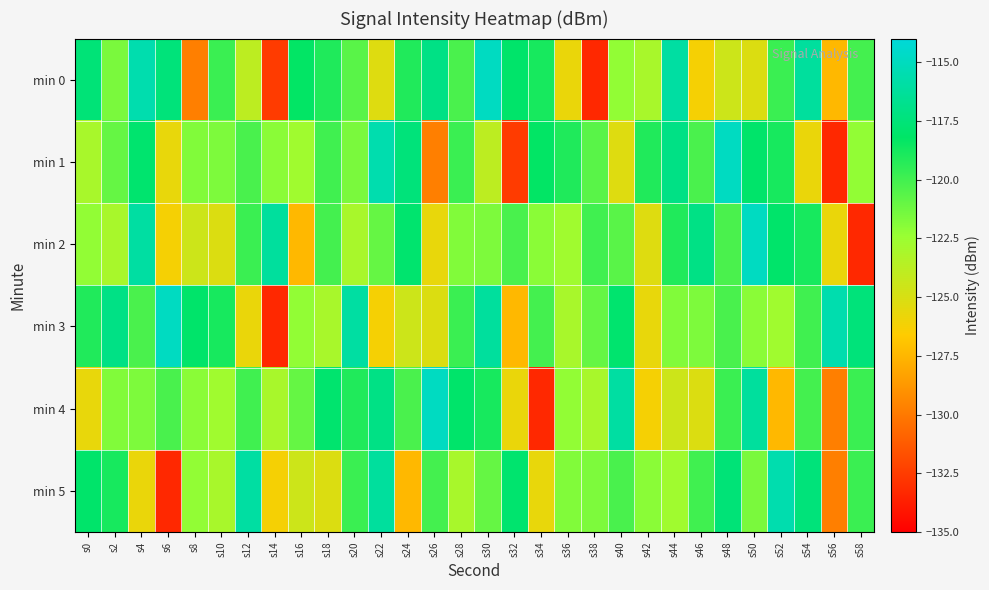

At s30, list the series in order from largest to smallest.

min 0, min 3, min 4, min 5, min 2, min 1